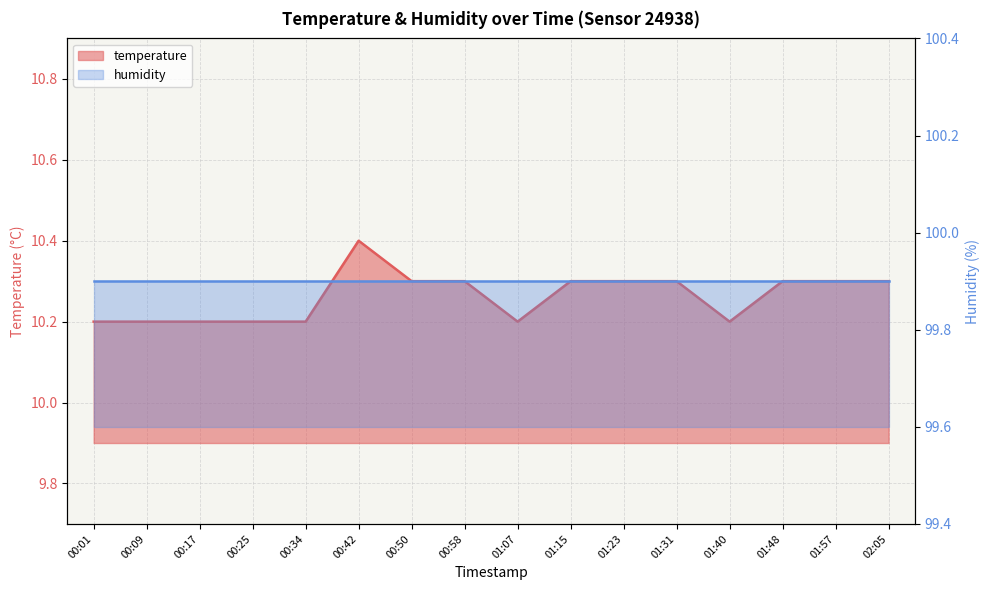

True or false: the data shows 13.4 at 00:01.

False